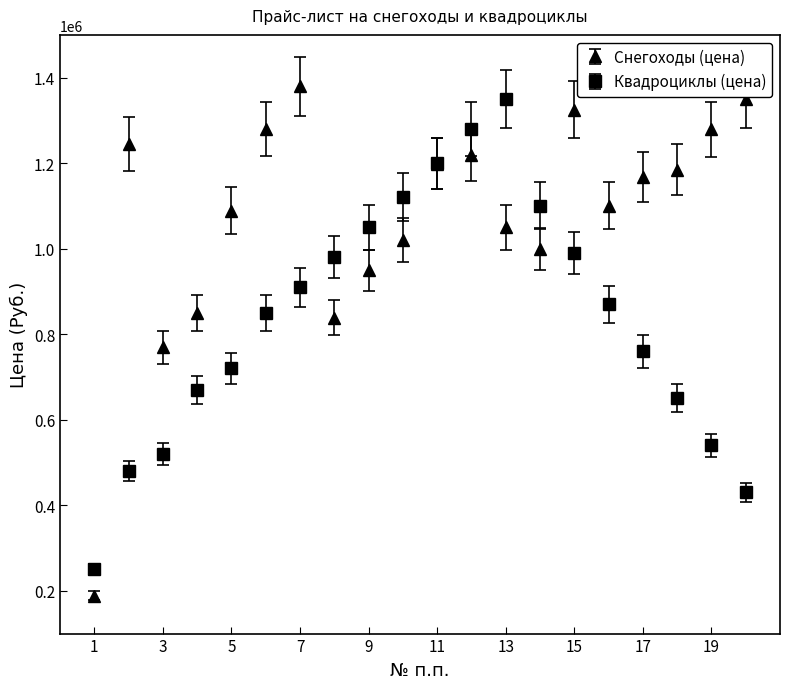

Which series has the largest range (max minus min)?

Снегоходы (цена)